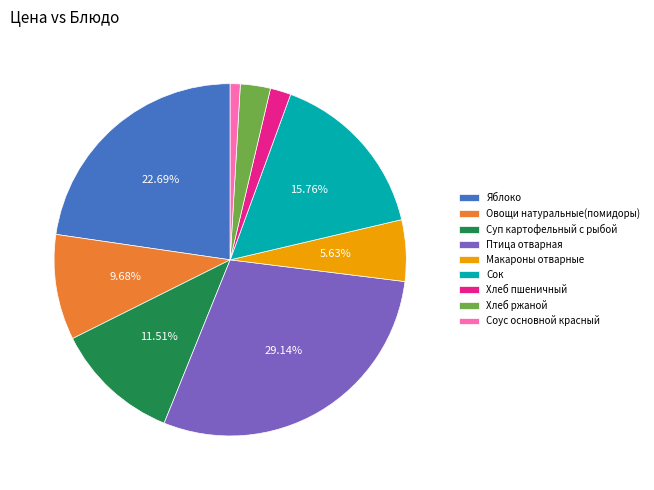

Do Суп картофельный с рыбой and Соус основной красный together represent more than half of the pie?

No